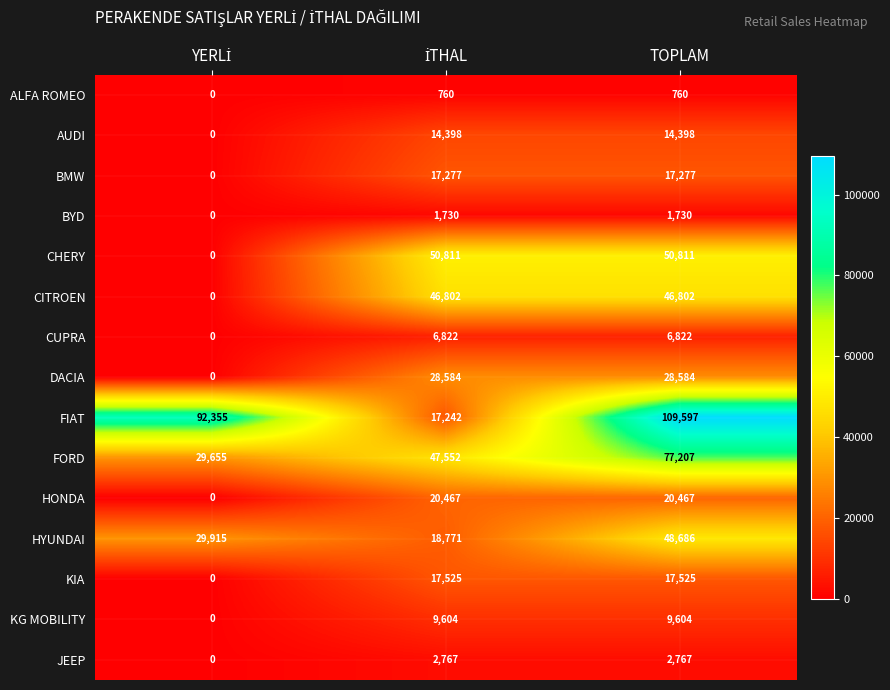

At which category does the chart reach its peak across all series?

TOPLAM